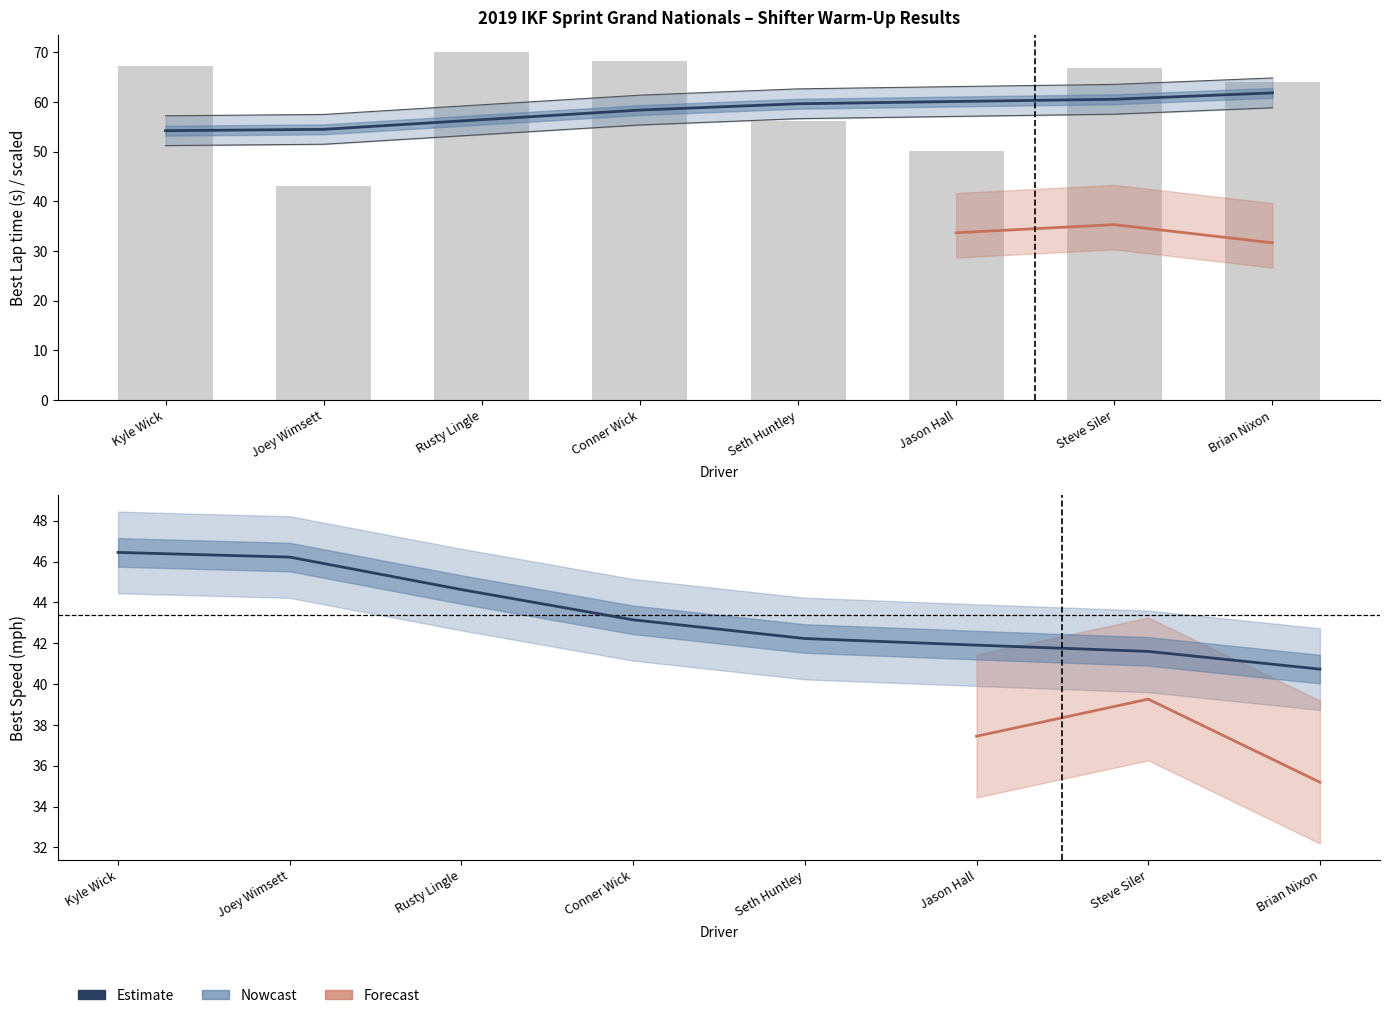

What is the maximum value for Total Time?

70.0